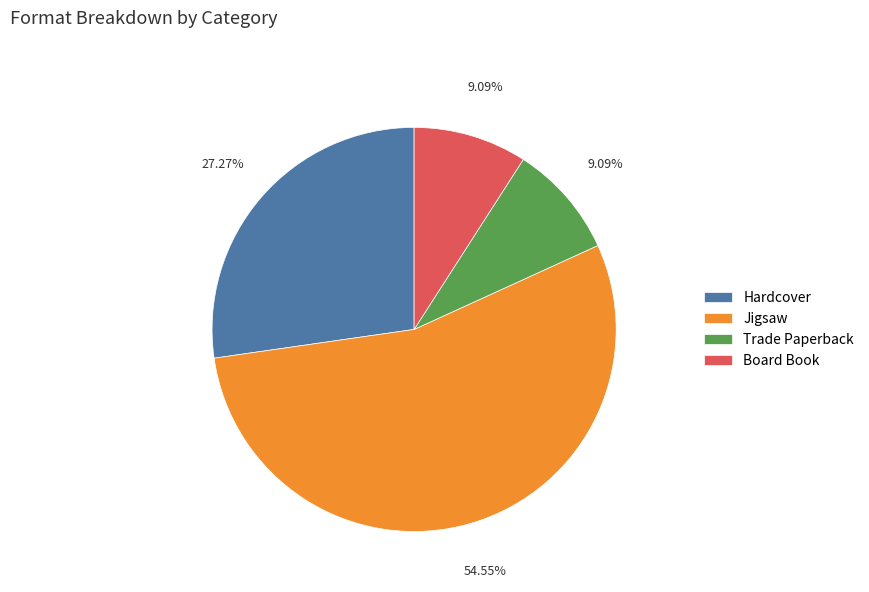

To the nearest percent, what portion does Board Book represent?

9%